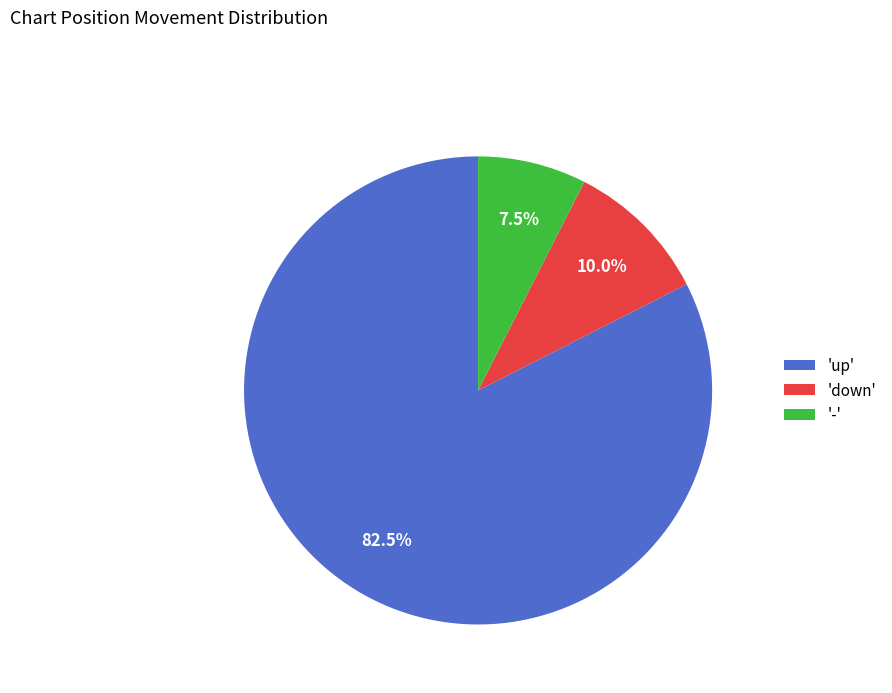

Which category has the biggest portion of the pie?

'up'